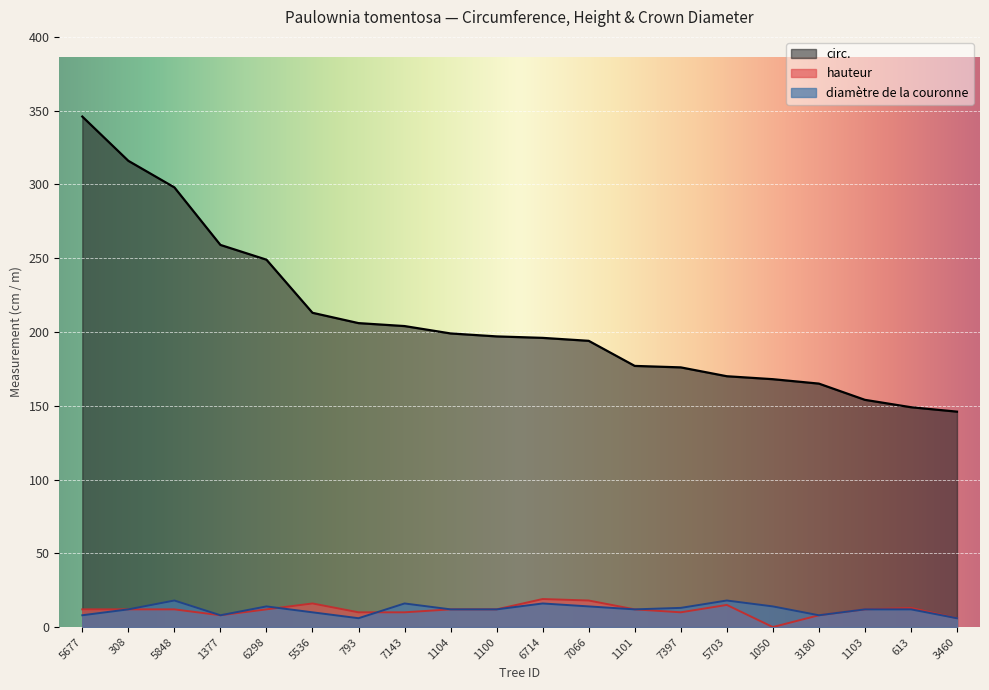

True or false: circ. and diamètre de la couronne intersect in this chart.

False